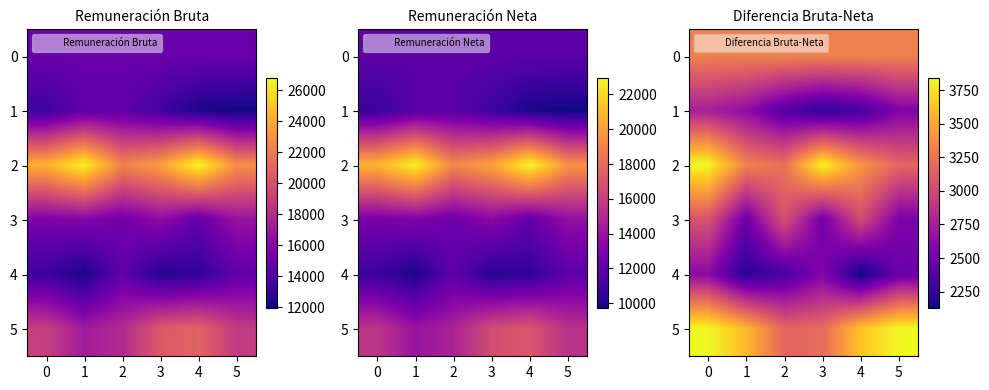

How many categories are shown in the chart?

6